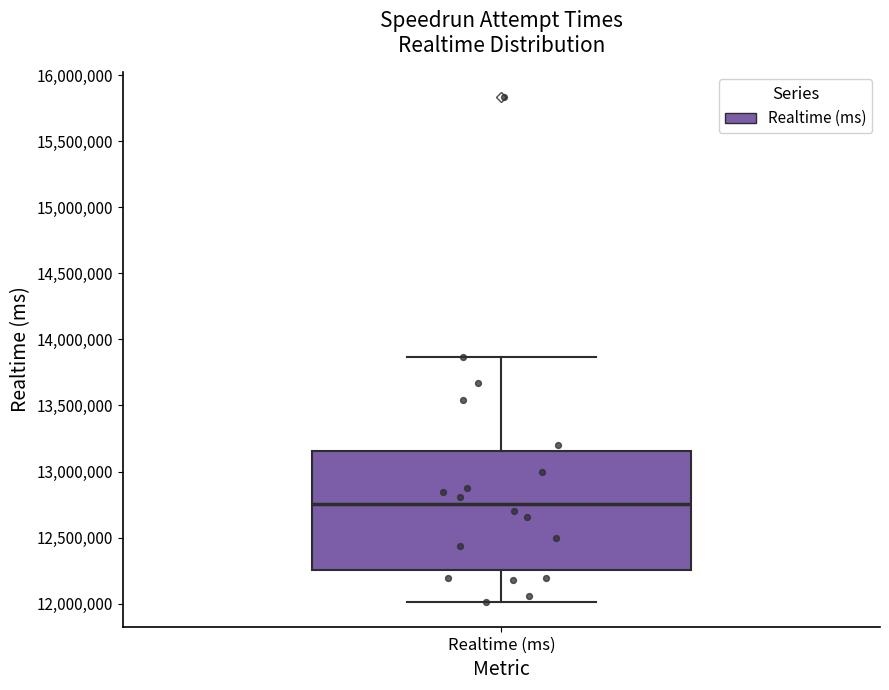

Transcribe this box plot: give where the median line is, the range the box spans, and where the two whiskers end, as read against the y-axis. The values are not printed on the chart, so give them approximately, as read against the axis.

median 12750000, box 12250000 to 13150000, whiskers 12000000 to 13850000